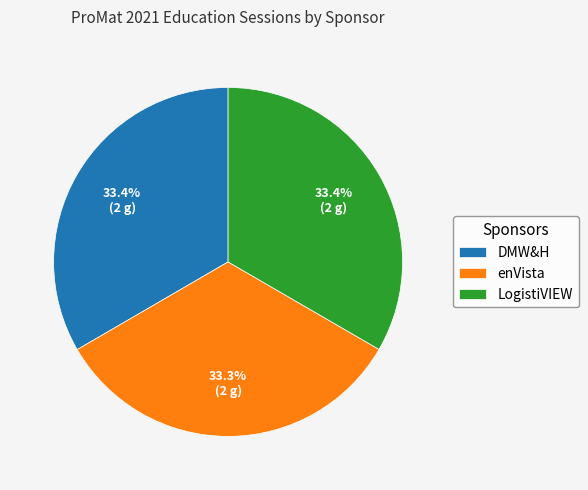

Count the number of slices in the pie.

3